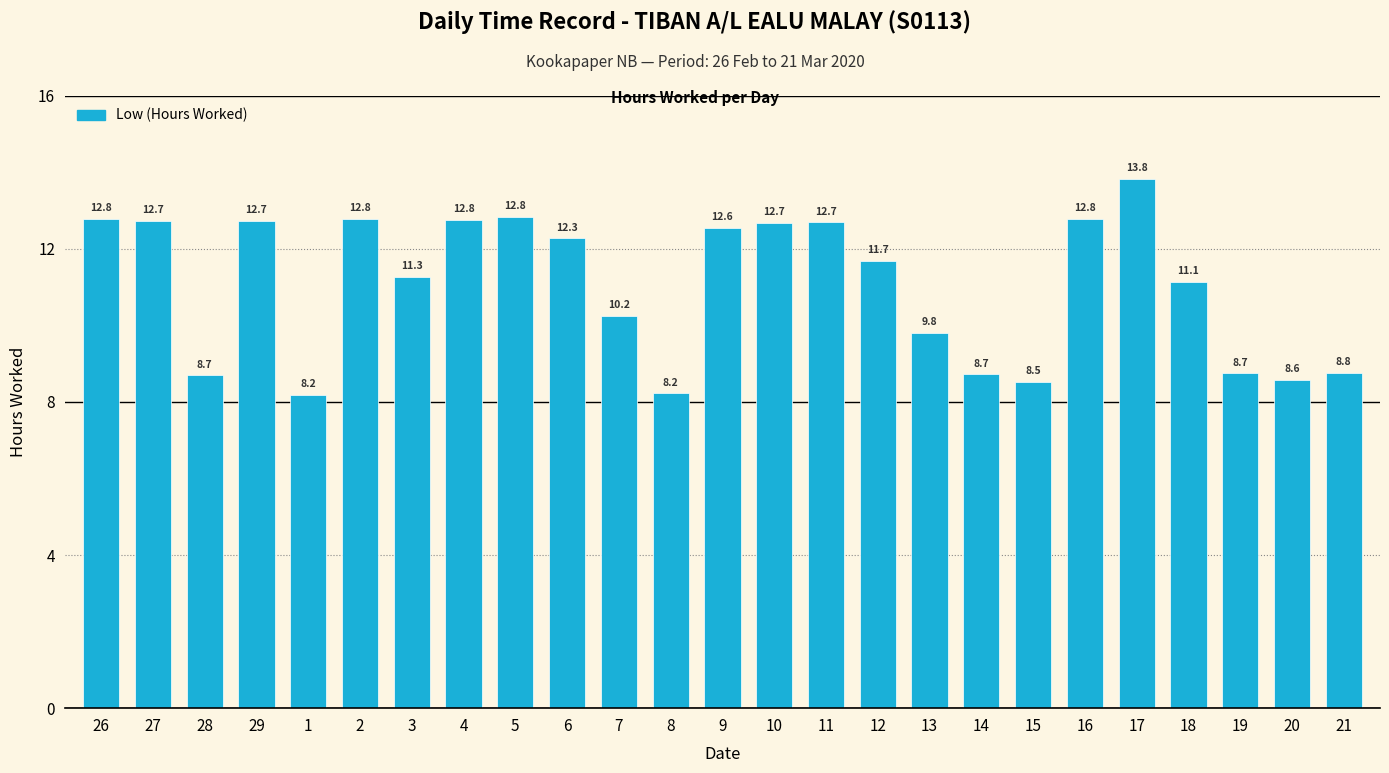

Between 20 and 9, which is larger?

9